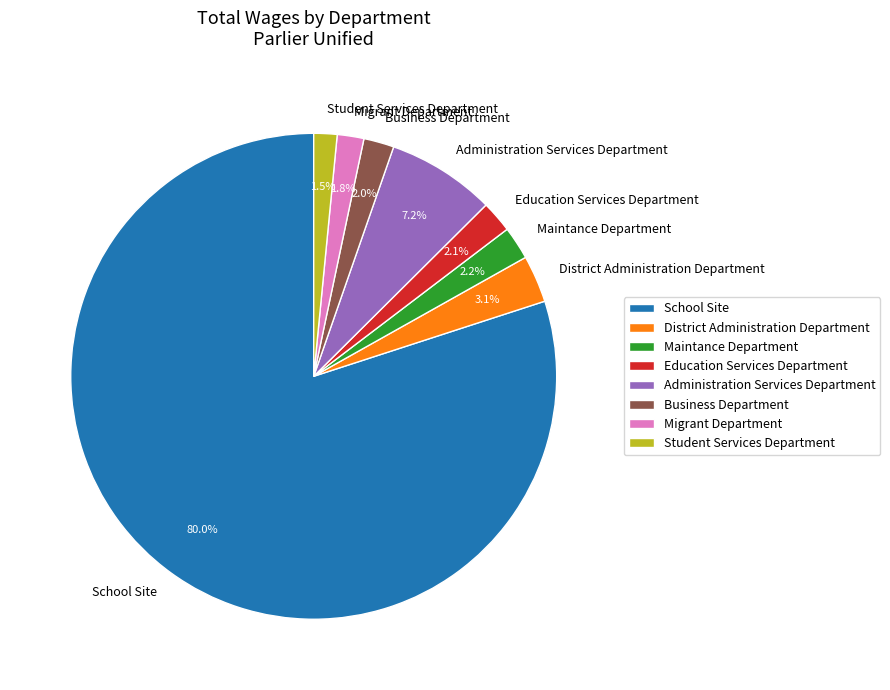

Do Administration Services Department and School Site together represent more than half of the pie?

Yes